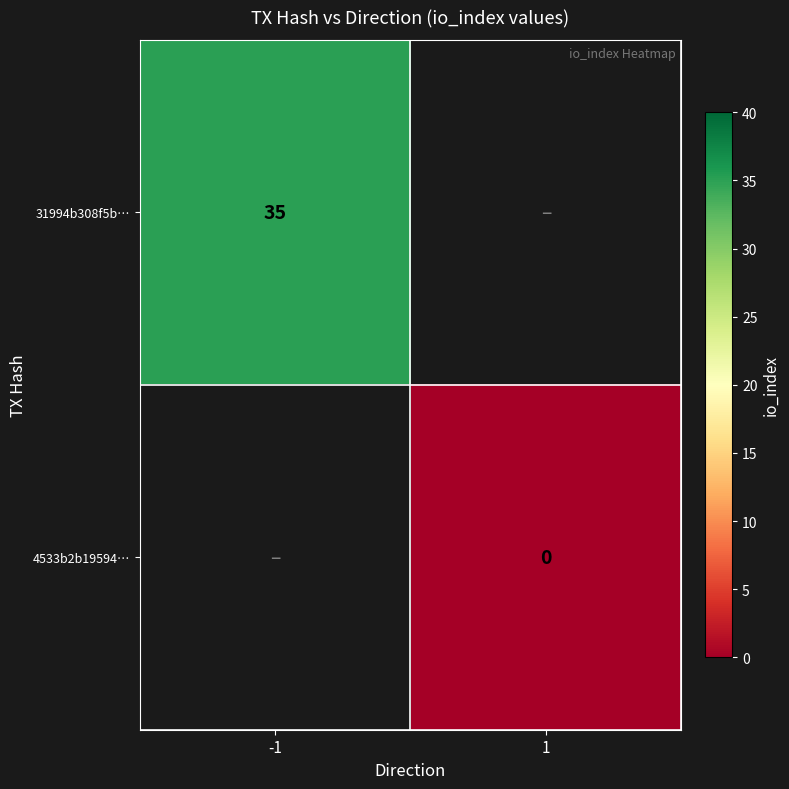

Is it true that 31994b308f5b… equals 10 at -1?

False